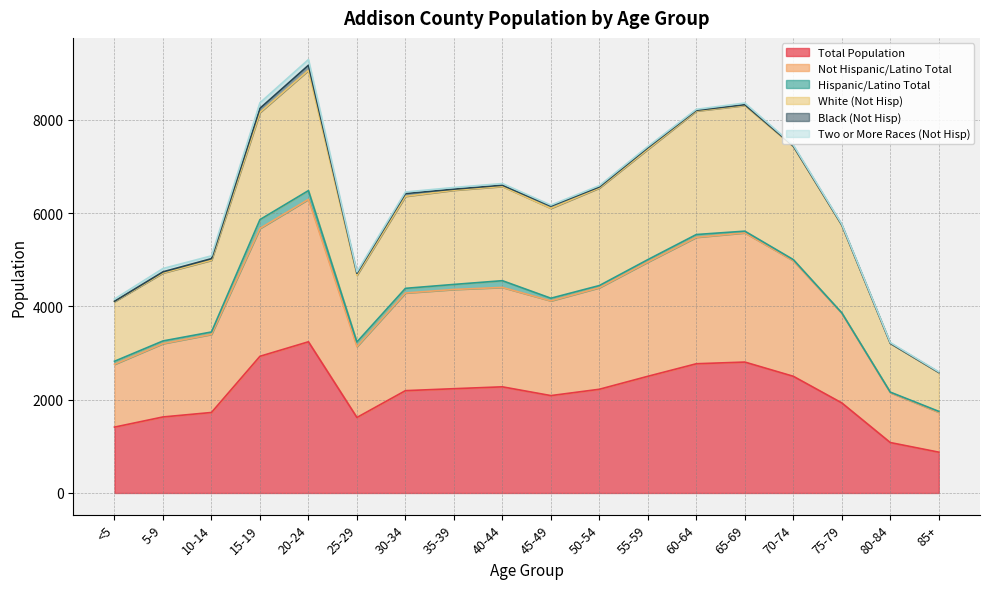

List the labels in order of White (Not Hisp) value, smallest first.

85+, 80-84, <5, 25-29, 5-9, 10-14, 75-79, 45-49, 30-34, 35-39, 50-54, 40-44, 55-59, 70-74, 15-19, 60-64, 65-69, 20-24